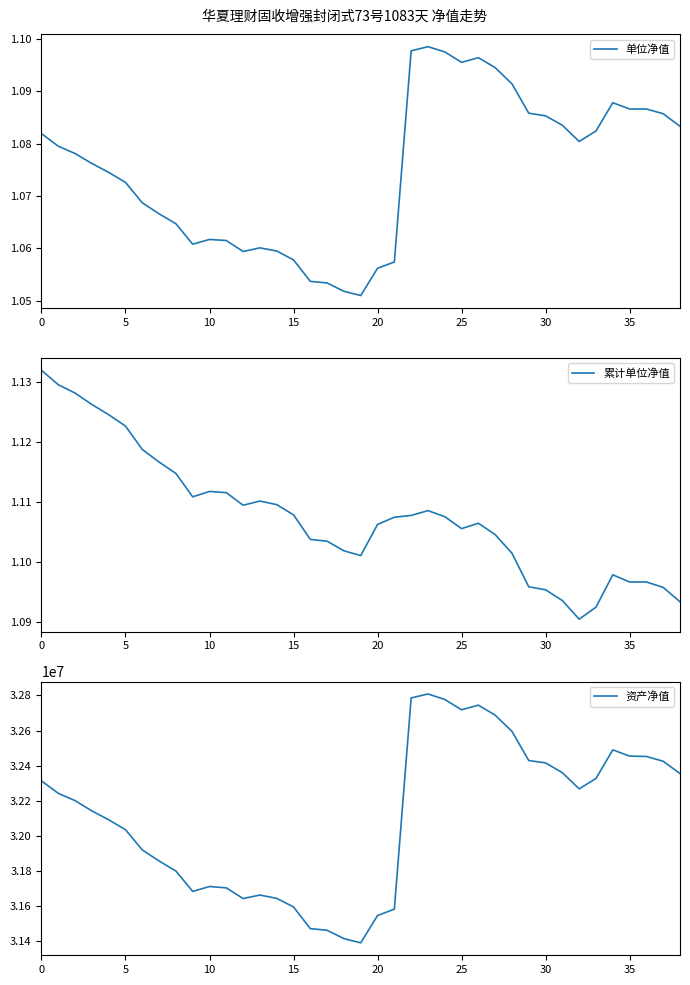

Is the value of 单位净值 at 19 greater than the value of 资产净值 at 24?

No